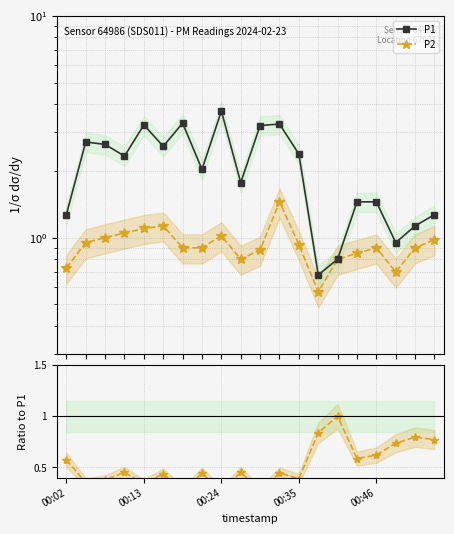

Which has a higher value, 11 or 14?

11